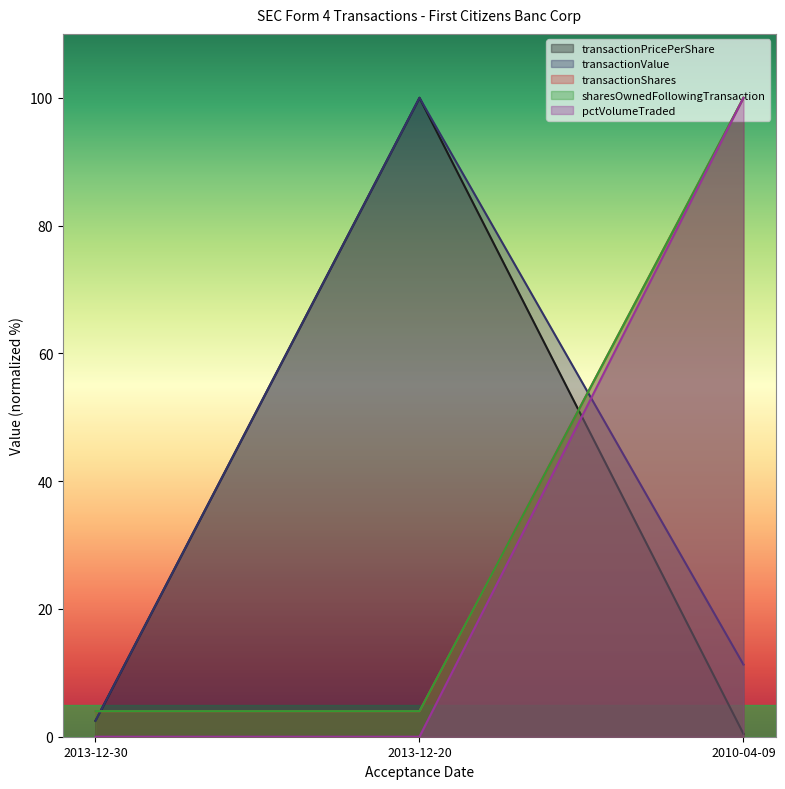

Is it true that sharesOwnedFollowingTransaction equals 100.0 at 2010-04-09?

True